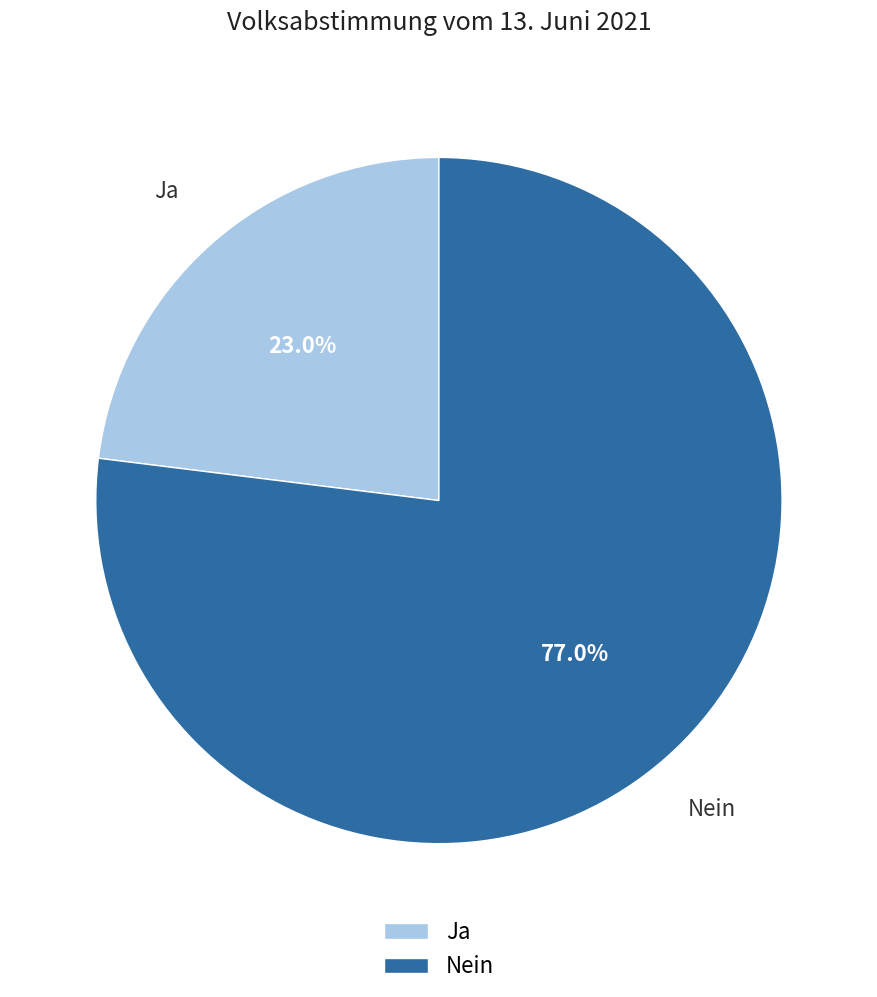

The Nein slice represents 85% of the pie. True or false?

False